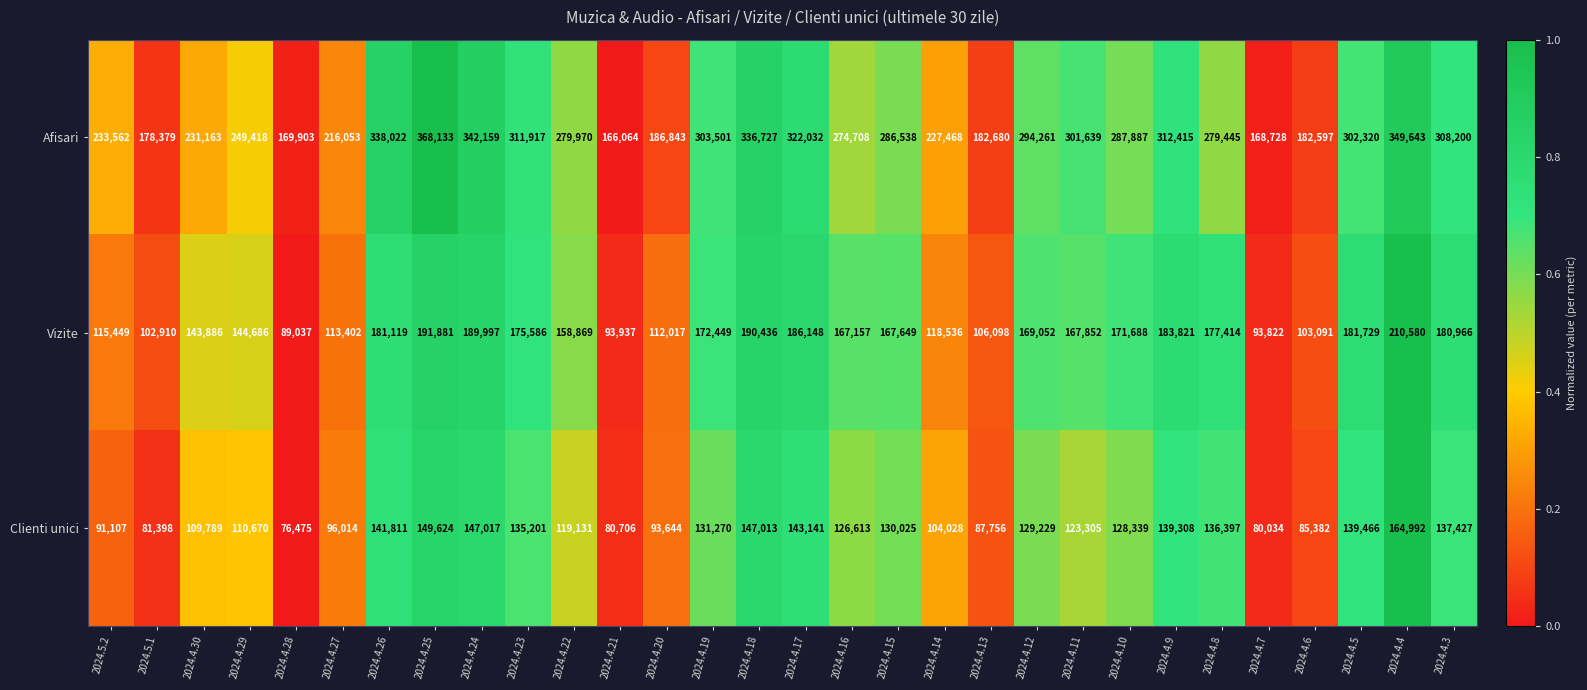

Rank the series by their average value, from lowest to highest.

Clienti unici, Vizite, Afisari